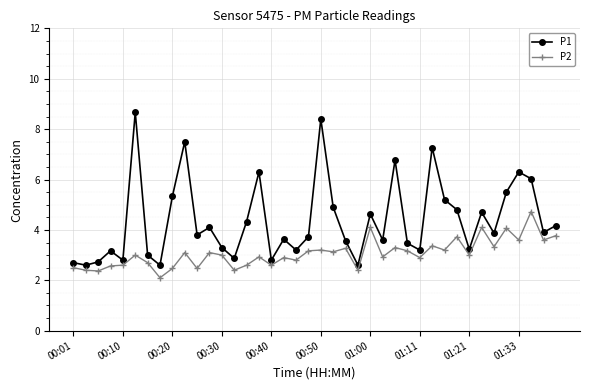

List the series in order of their peak value, lowest first.

P2, P1